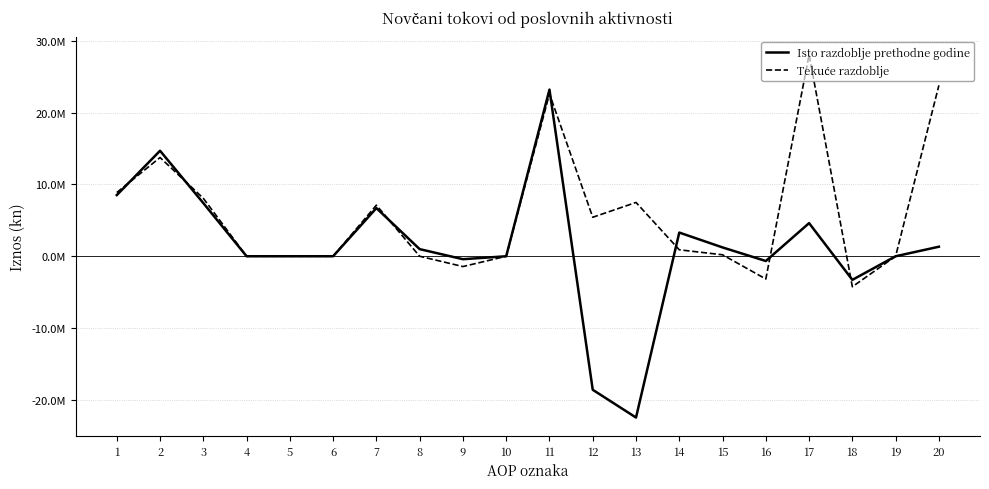

Does the chart have visible grid lines?

Yes